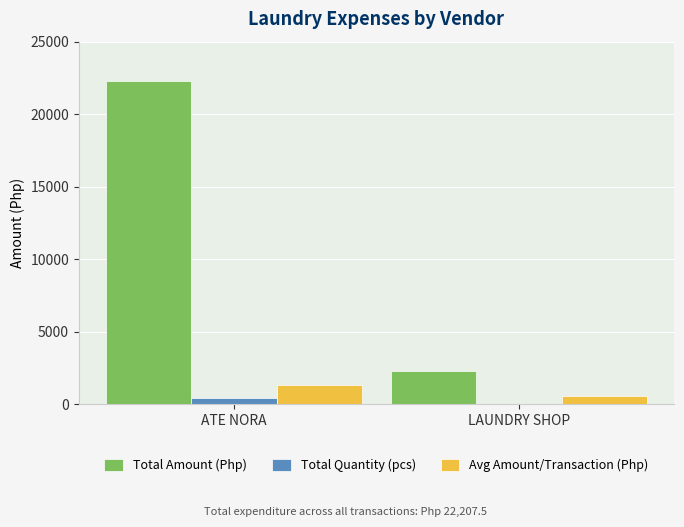

Which label corresponds to the largest value in the chart?

ATE NORA